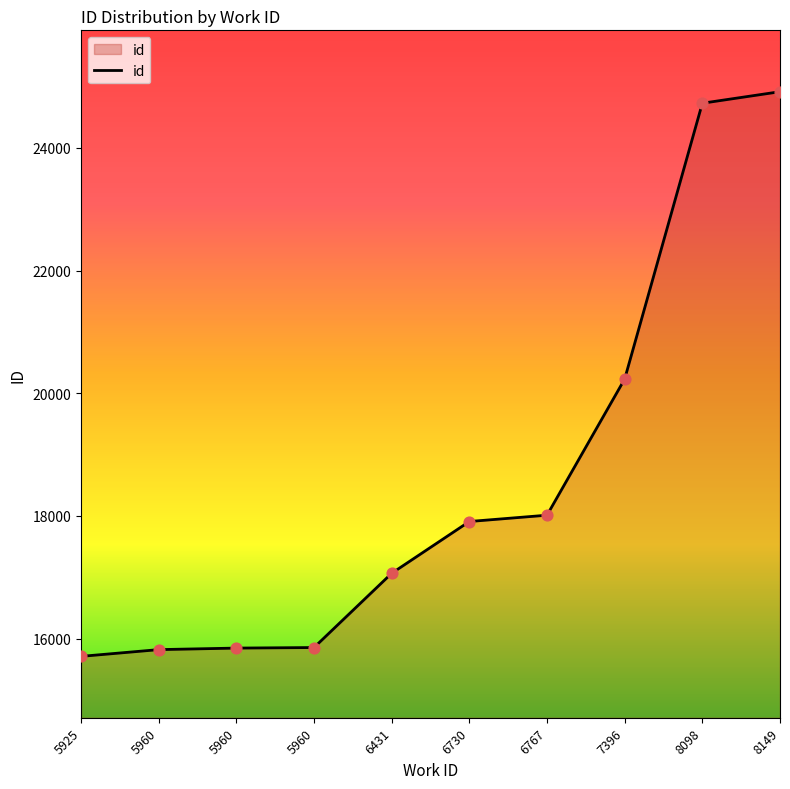

What is the ratio of the value at 7396 to the value at 8149?

0.8